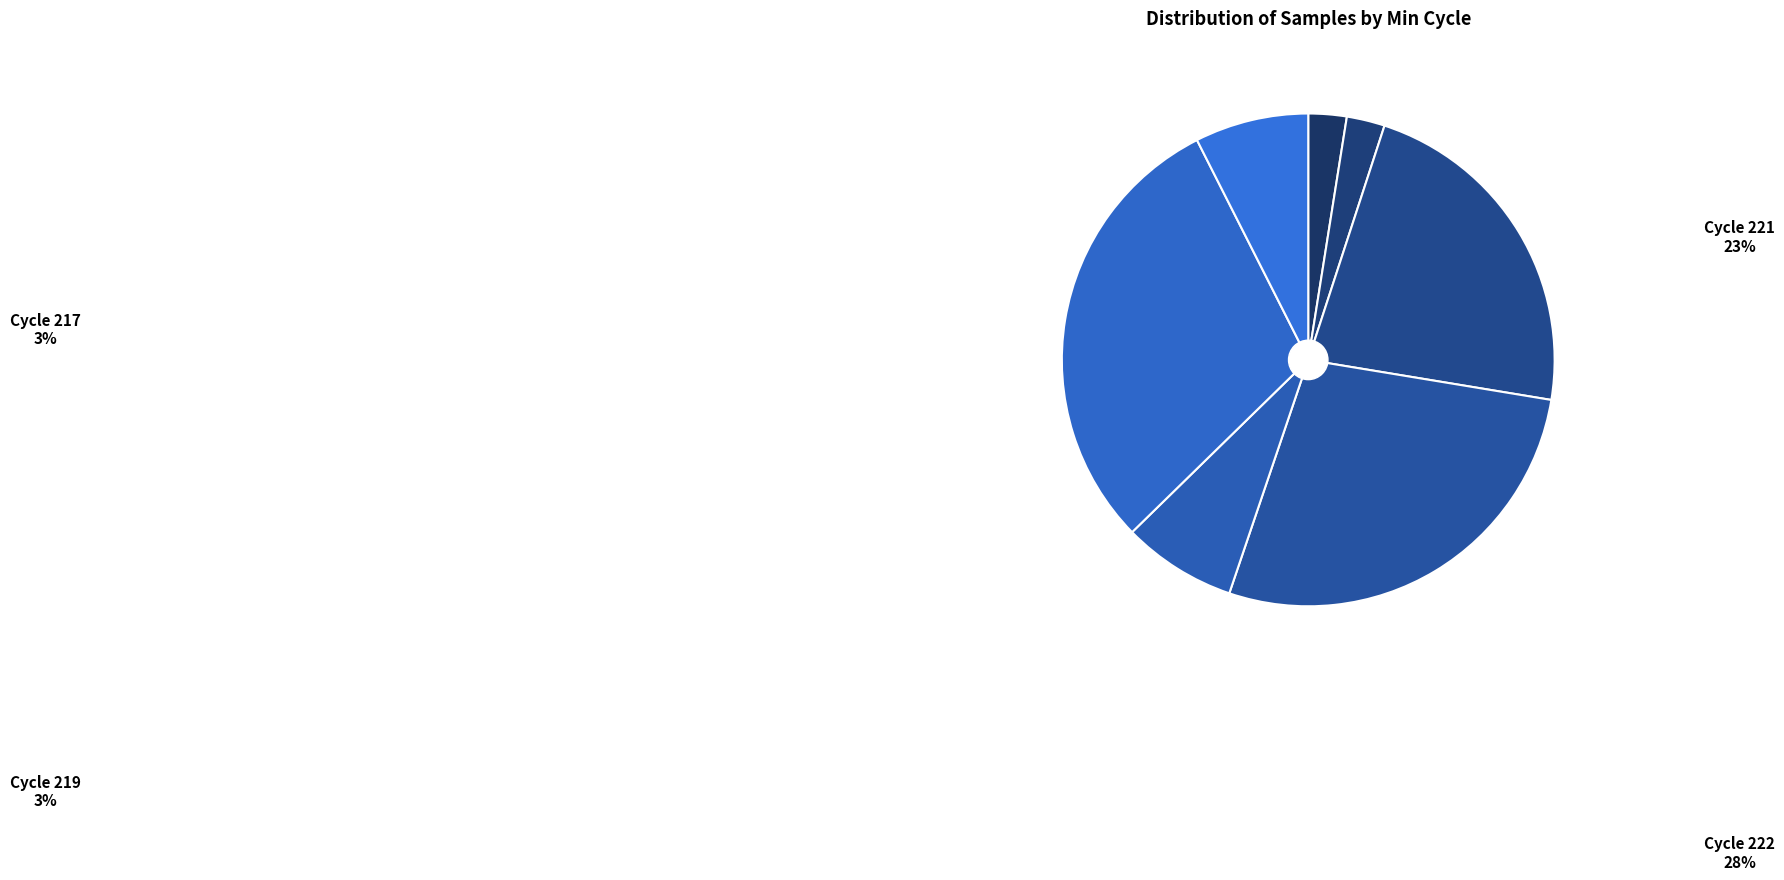

Which slice is the largest?

224